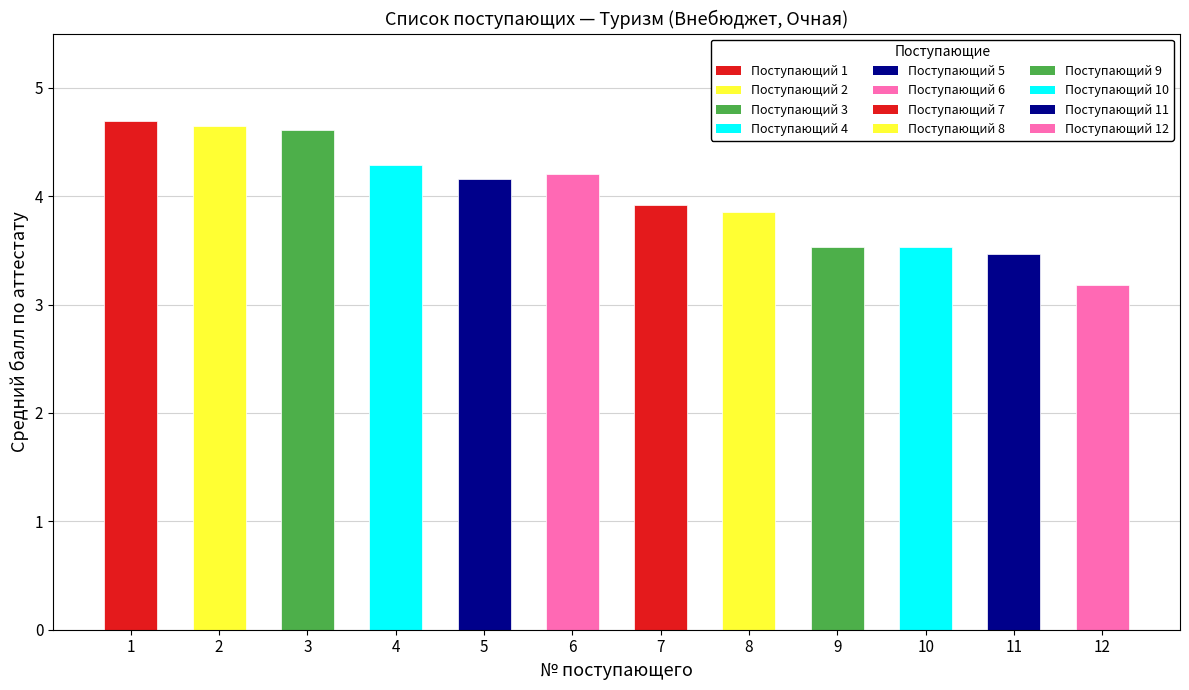

The value at 5 is 7.0. True or false?

False